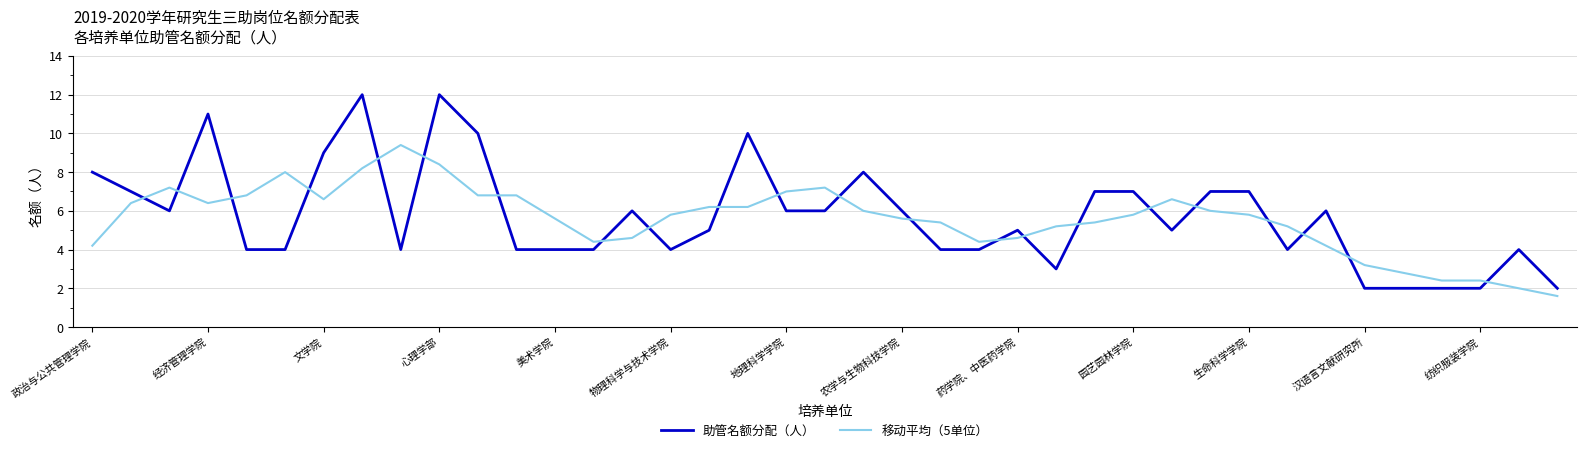

What is the maximum value for 助管名额分配（人）?

12.0